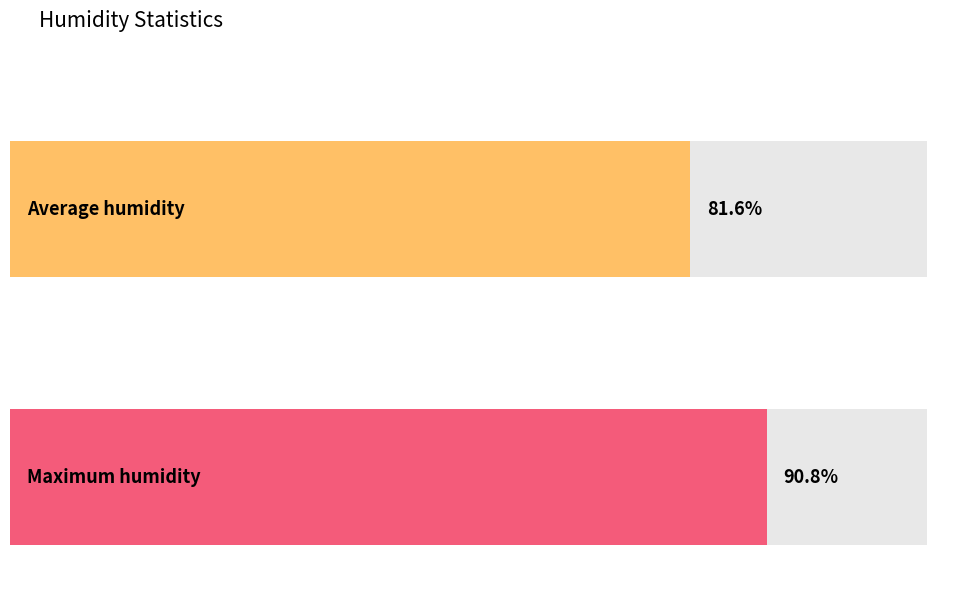

Is it true that Maximum humidity equals 123 at 03:00?

False